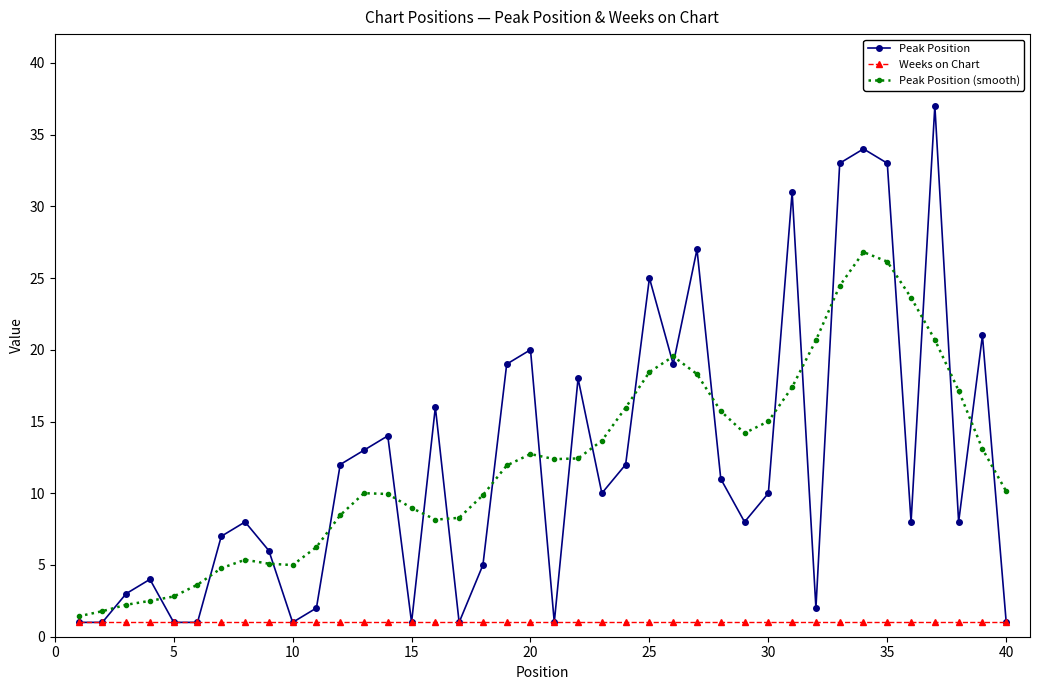

What is the sum of all Peak Position values?

485.0